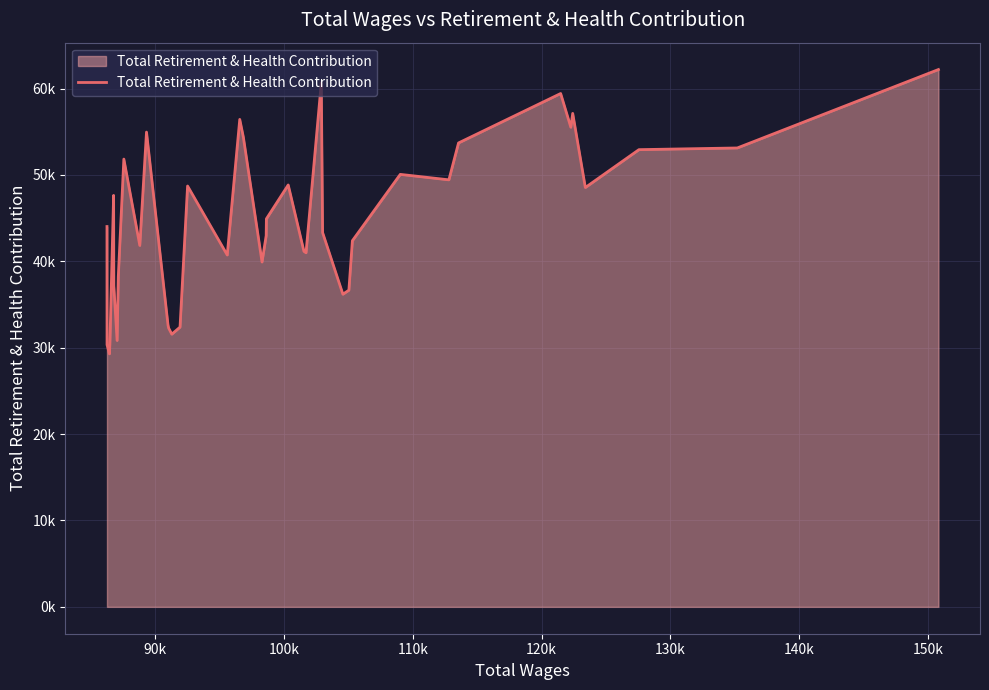

Is this an area chart (filled region under the line)?

Yes